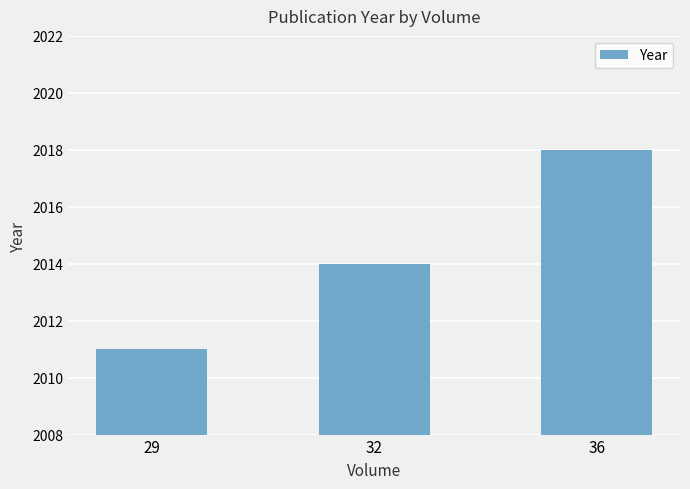

What is the value of the 2nd bar from the left?

2014